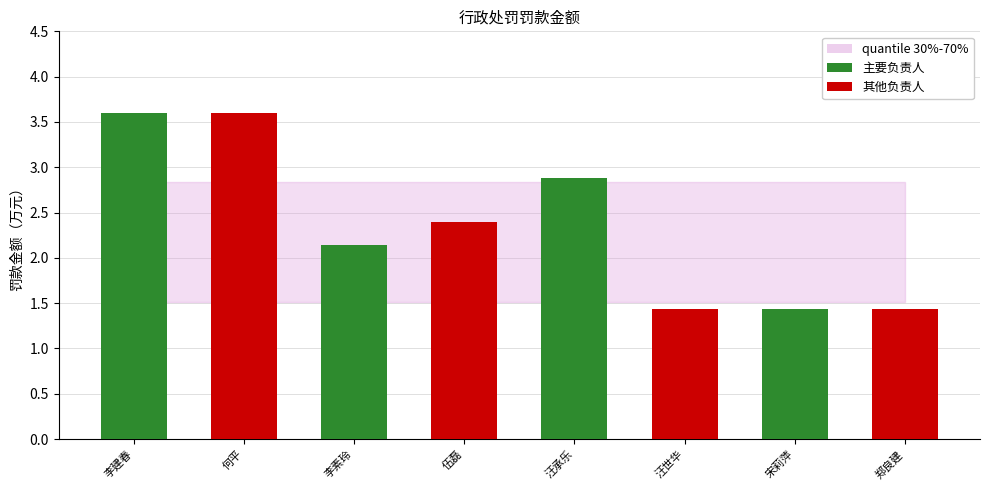

How many data points are less than 2?

3